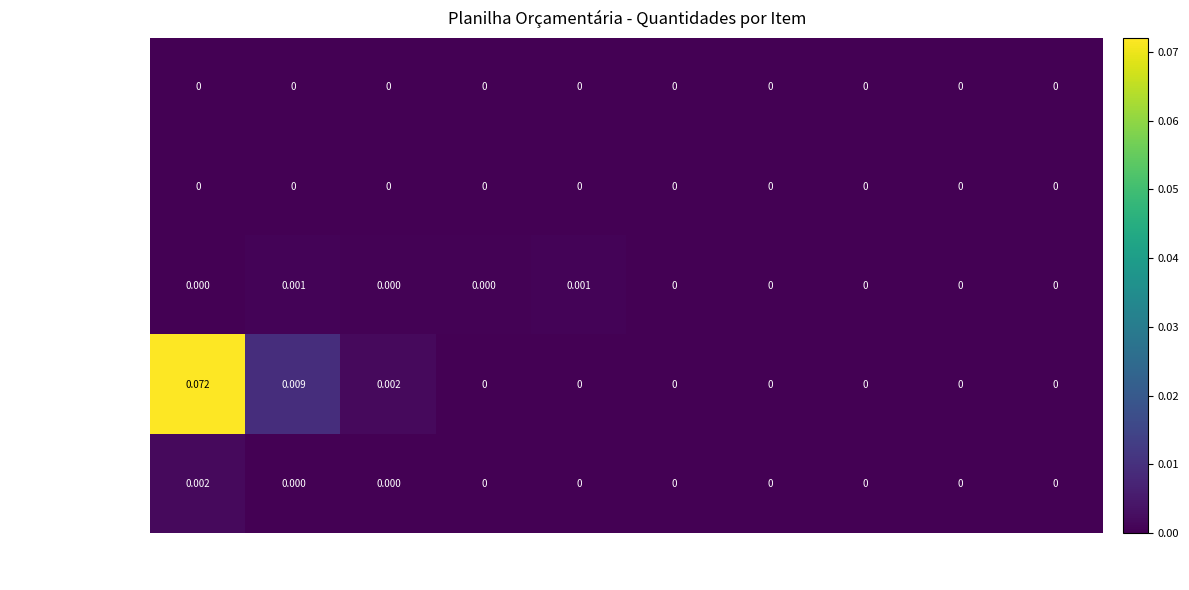

Between CIV.001D and 90776, which series saw the biggest shift?

CANTEIRO